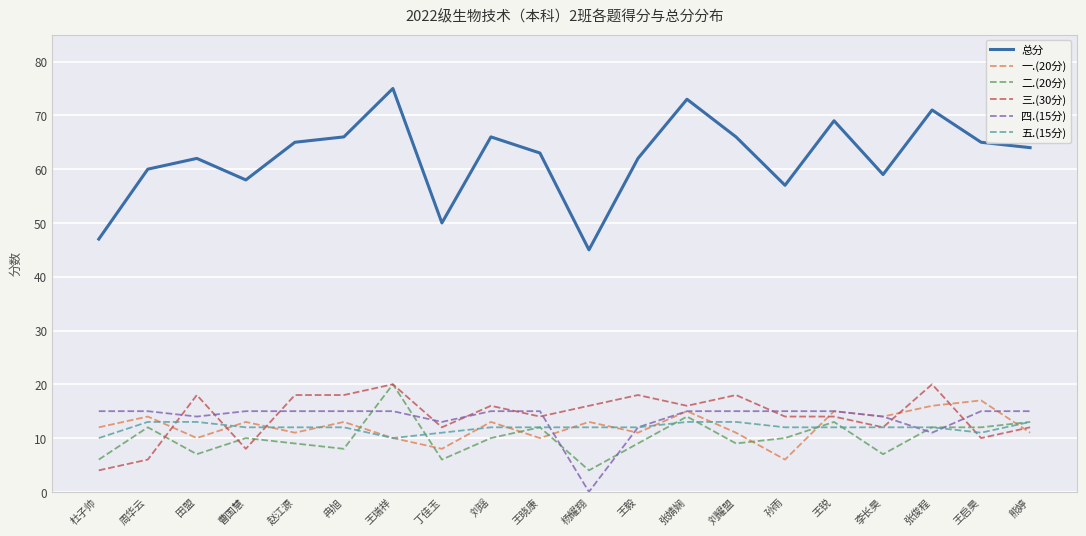

Which label corresponds to the largest value in the chart?

王瑞祥